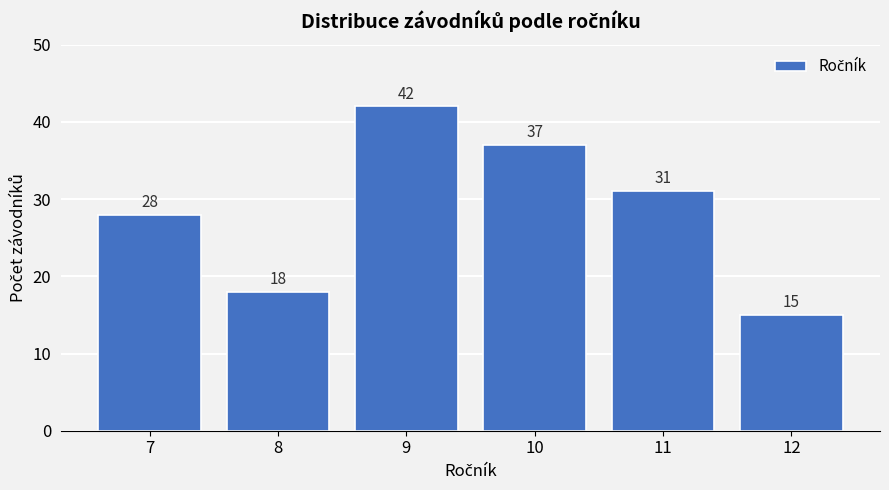

Reading left to right, list all the values displayed in this chart.

28	18	42	37	31	15